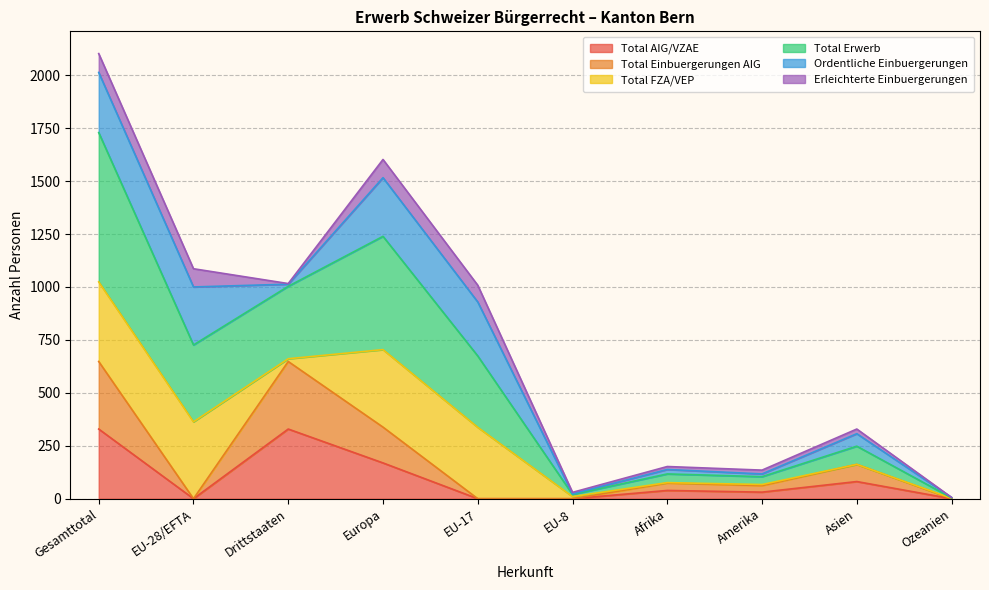

The value of Total AIG/VZAE at Amerika is 46. True or false?

False